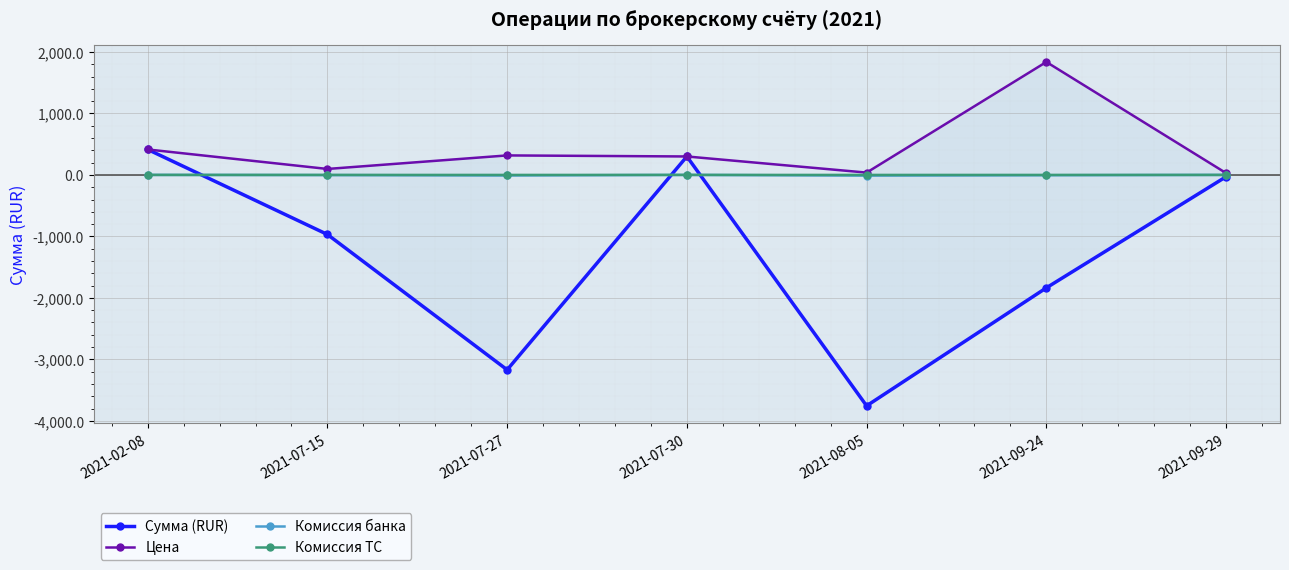

At which label does Сумма (RUR) reach its minimum?

2021-08-05